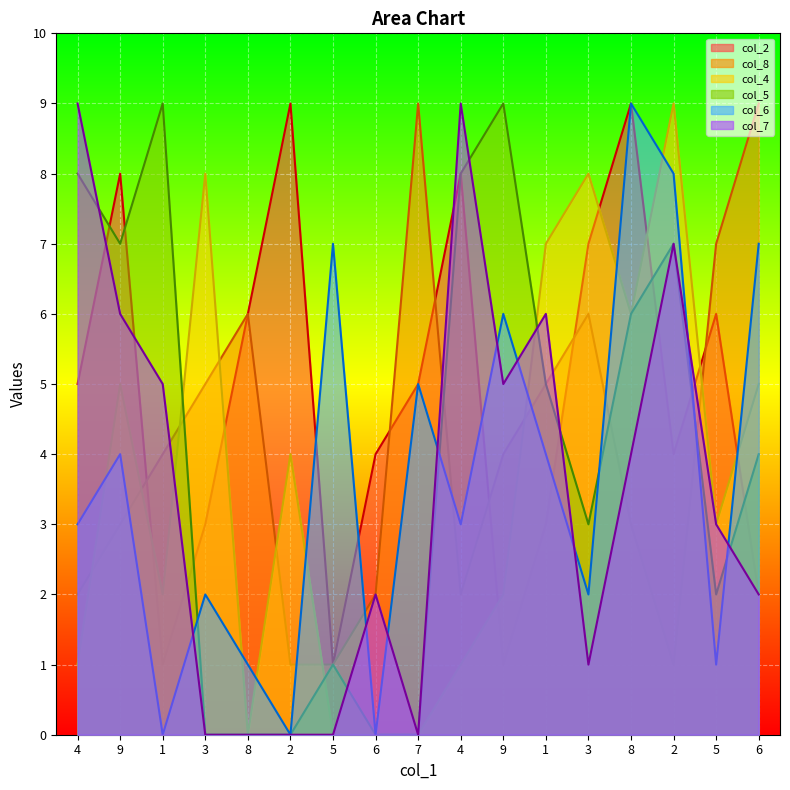

Is the value of col_5_line at 2 greater than the value of col_6_line at 1?

No